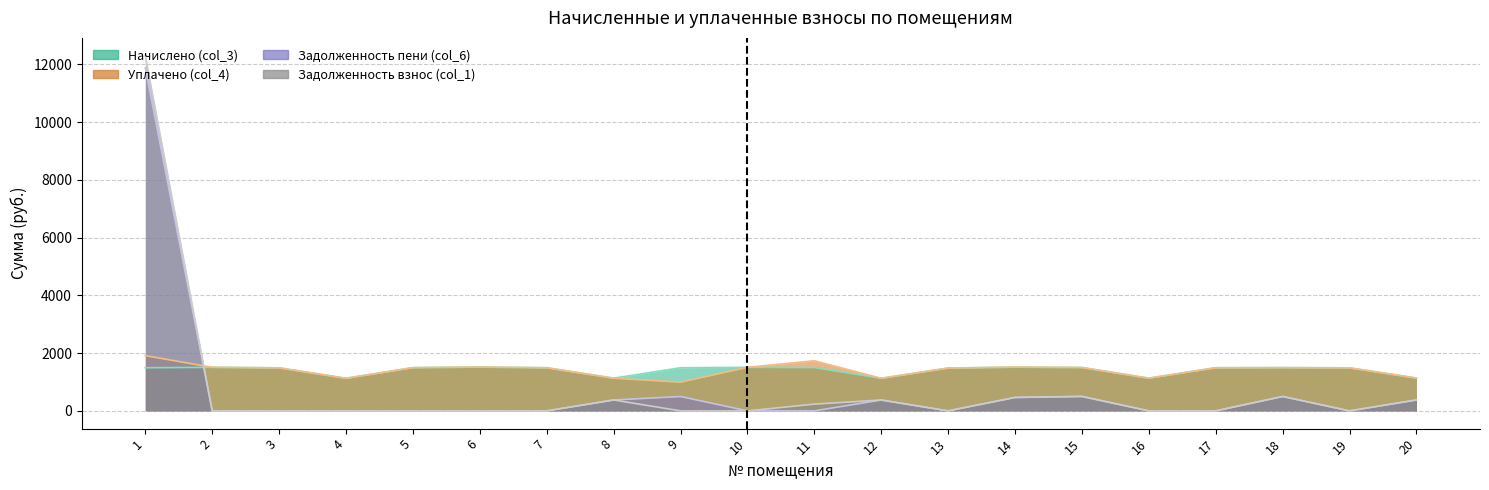

Is the value of Задолженность взнос (col_1) at 1 greater than the value of Задолженность пени (col_6) at 16?

Yes